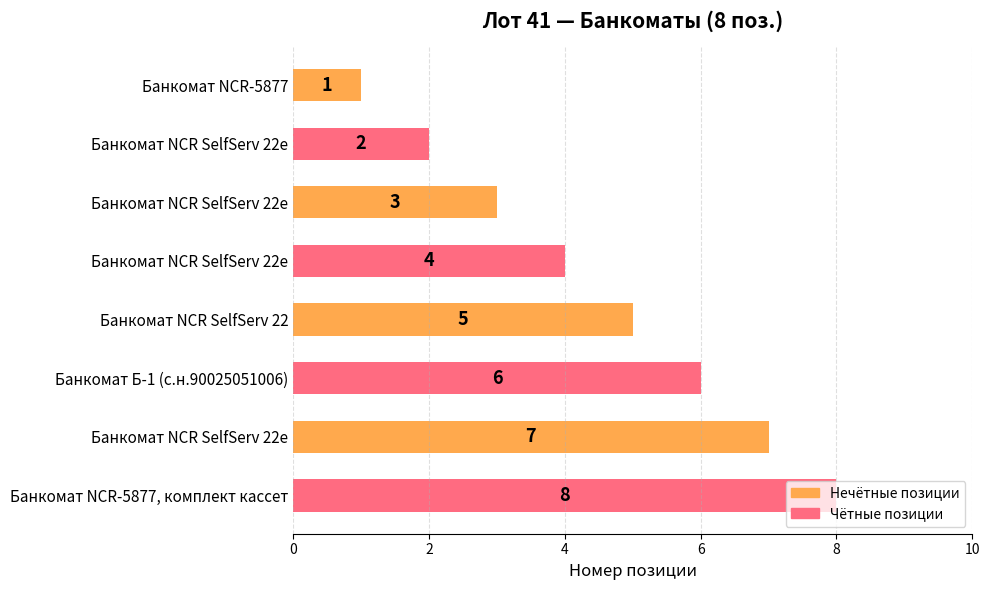

What is the greatest value displayed?

8